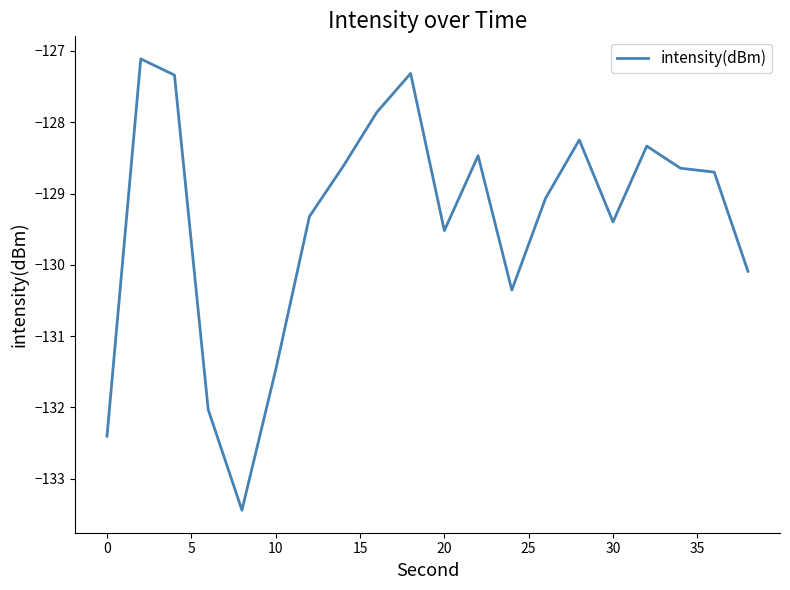

Count the number of data series in this chart.

1